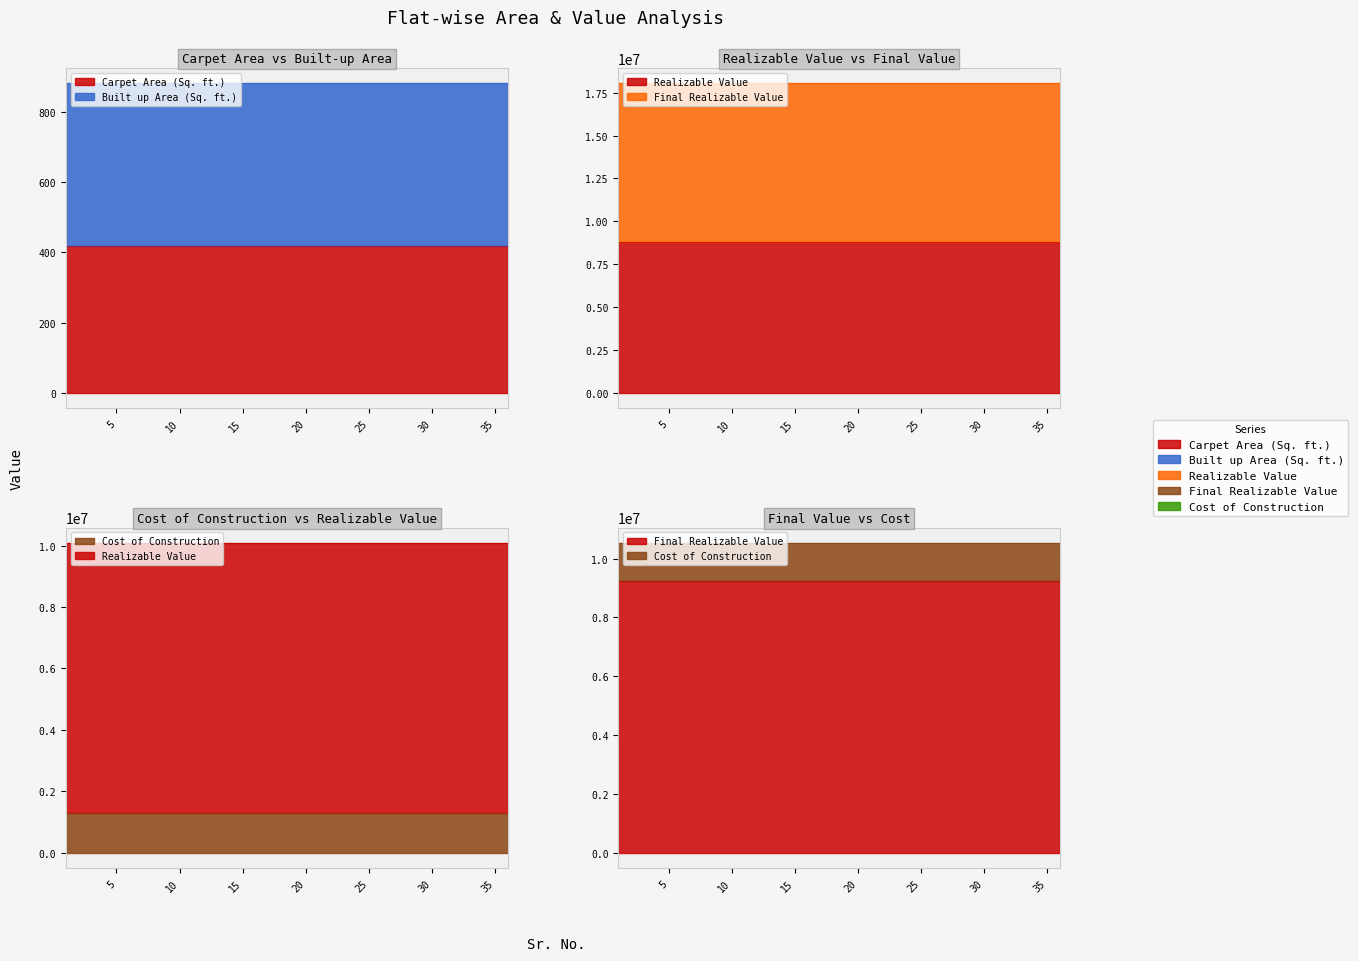

Between 32 and 8, which is larger?

32